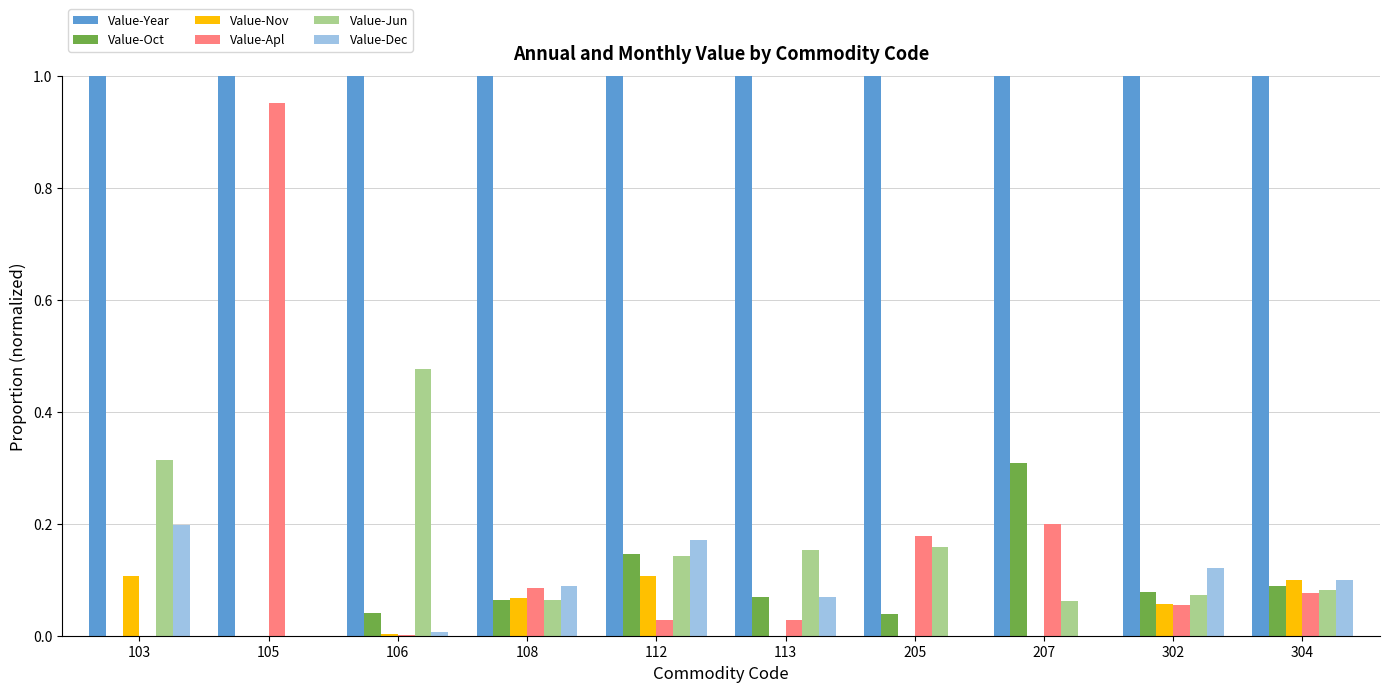

Reading left to right, extract all data points from this chart.

Value-Year: 103=1.0	105=1.0	106=1.0	108=1.0	112=1.0	113=1.0	205=1.0	207=1.0	302=1.0	304=1.0
Value-Oct: 103=0.0	105=0.0	106=0.0	108=0.1	112=0.1	113=0.1	205=0.0	207=0.3	302=0.1	304=0.1
Value-Nov: 103=0.1	105=0.0	106=0.0	108=0.1	112=0.1	113=0.0	205=0.0	207=0.0	302=0.1	304=0.1
Value-Apl: 103=0.0	105=1.0	106=0.0	108=0.1	112=0.0	113=0.0	205=0.2	207=0.2	302=0.1	304=0.1
Value-Jun: 103=0.3	105=0.0	106=0.5	108=0.1	112=0.1	113=0.2	205=0.2	207=0.1	302=0.1	304=0.1
Value-Dec: 103=0.2	105=0.0	106=0.0	108=0.1	112=0.2	113=0.1	205=0.0	207=0.0	302=0.1	304=0.1